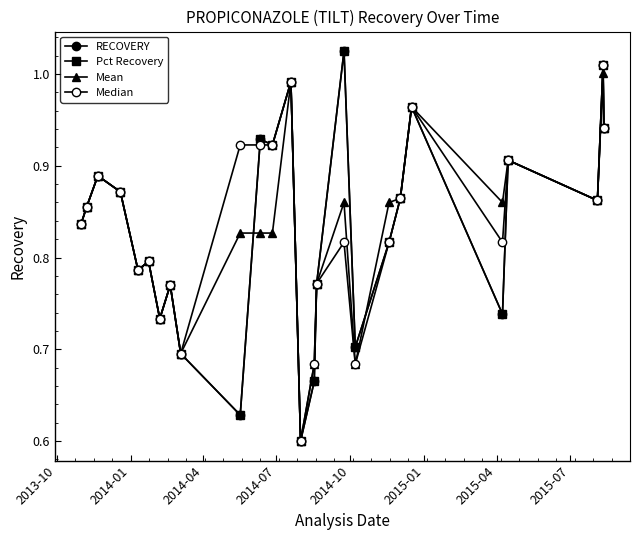

Is this an area chart (filled region under the line)?

No